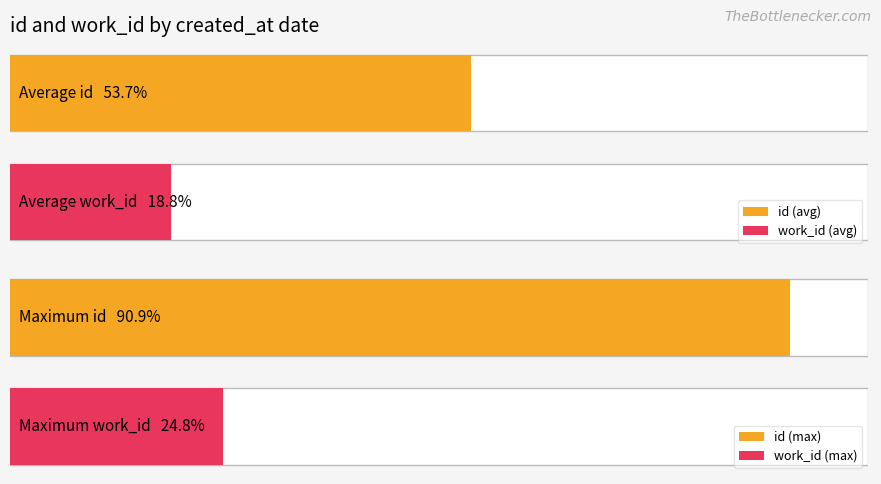

List the series in order of their peak value, lowest first.

work_id, id